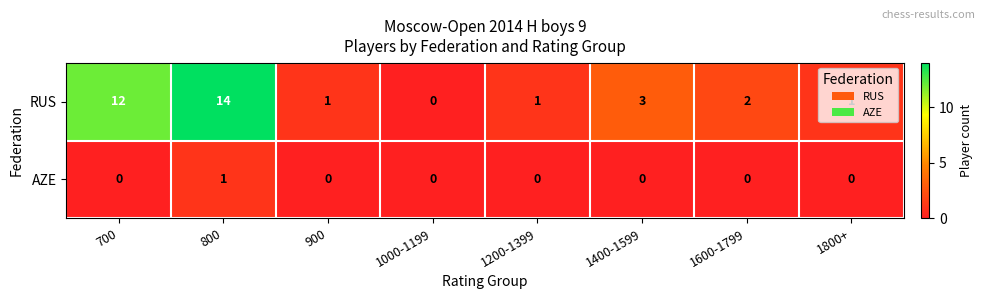

List the series in order of their overall mean, highest first.

RUS, AZE